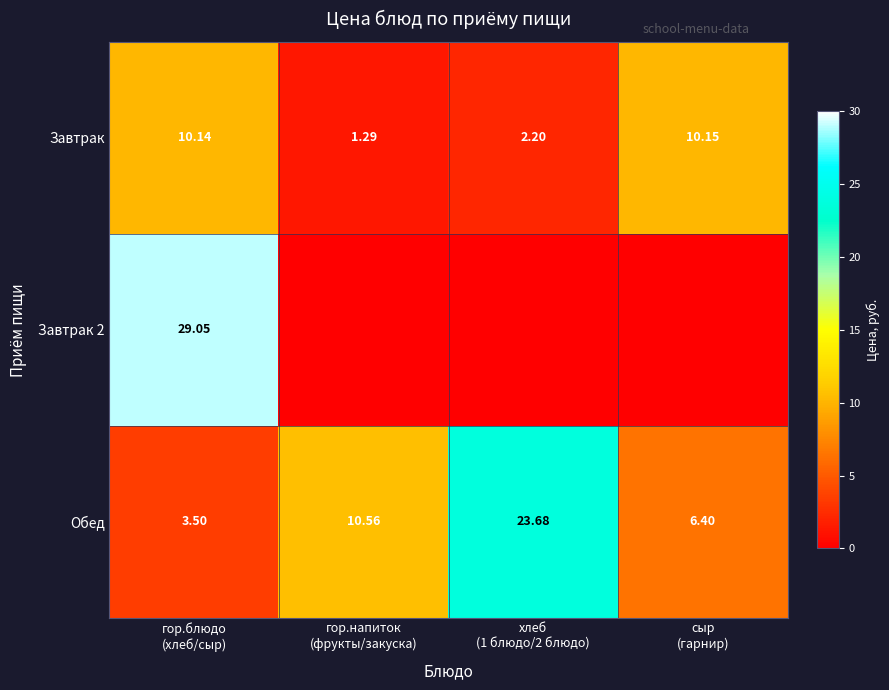

How many values in the Обед series exceed 10?

2